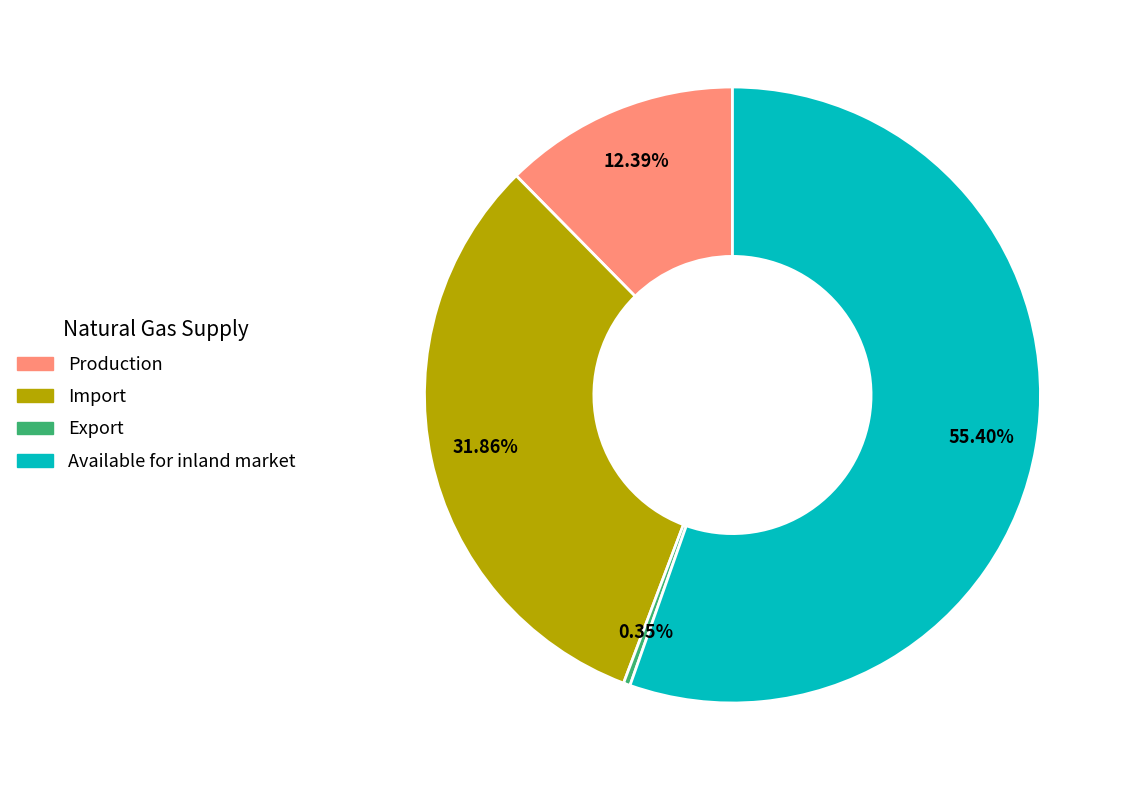

Which category has the biggest portion of the pie?

Available for inland market